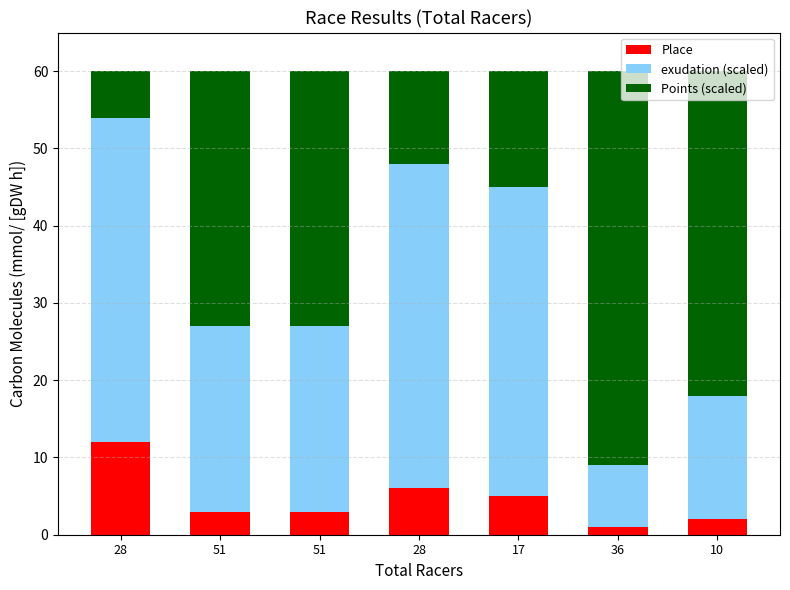

What are all the series names shown in the legend?

Place, exudation (scaled), Points (scaled)